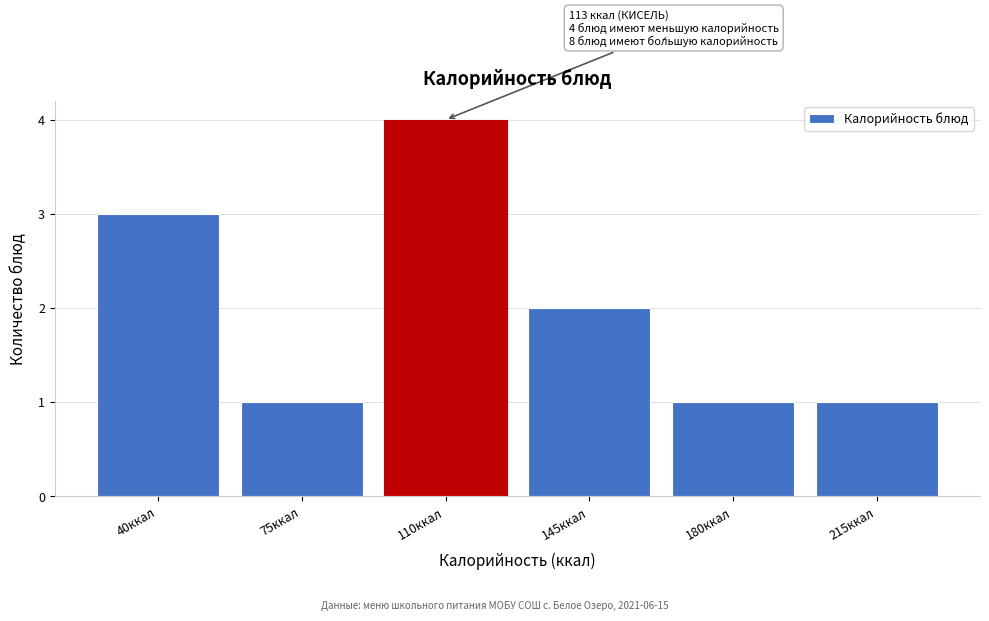

Reading left to right, transcribe all the data shown in this chart.

3	1	4	2	1	1